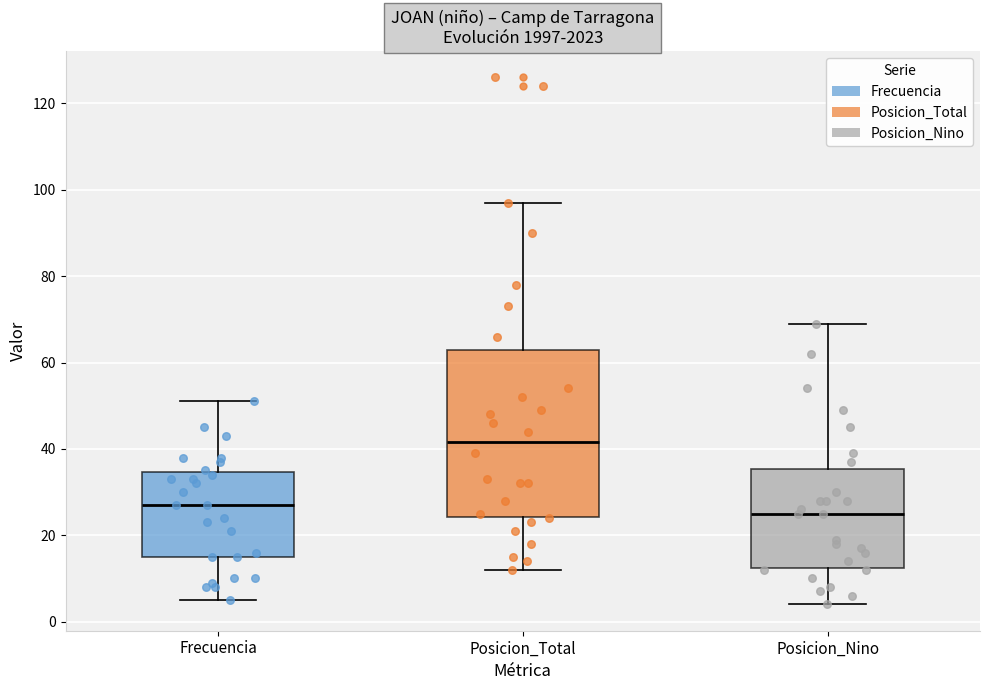

Comparing the boxes themselves (not the whiskers), which one is the tallest?

Posicion_Total